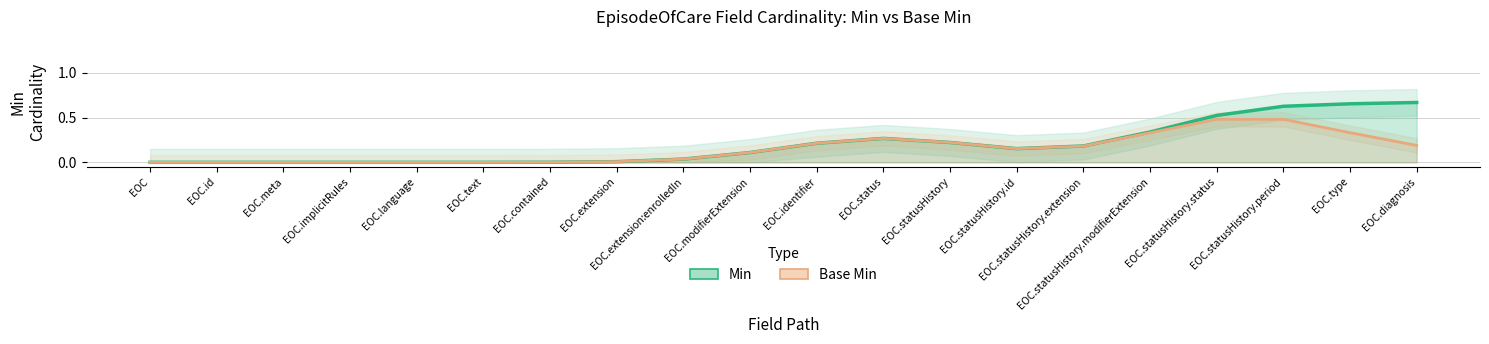

Where is Base Min nearest to the value 0?

EOC